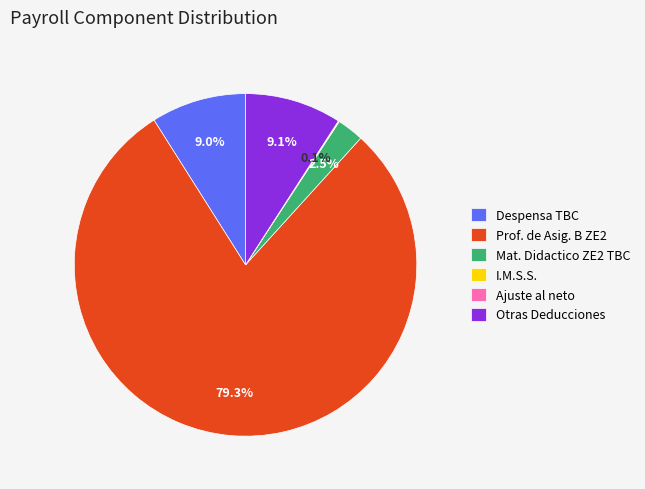

What percentage is NOT represented by Despensa TBC?

91.0%